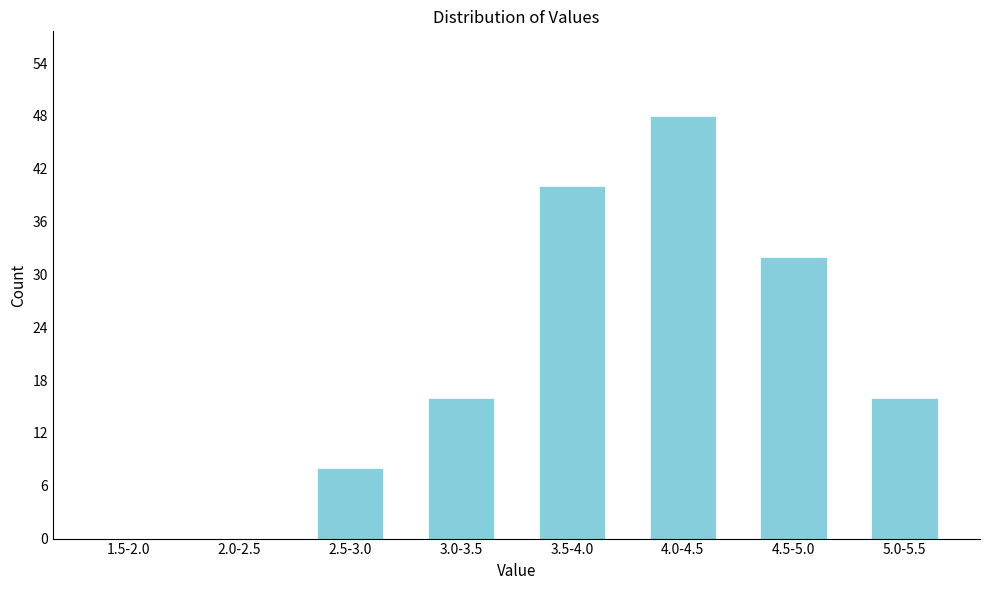

Reading left to right, transcribe all the data shown in this chart.

1.5-2.0=0	2.0-2.5=0	2.5-3.0=8	3.0-3.5=16	3.5-4.0=40	4.0-4.5=48	4.5-5.0=32	5.0-5.5=16